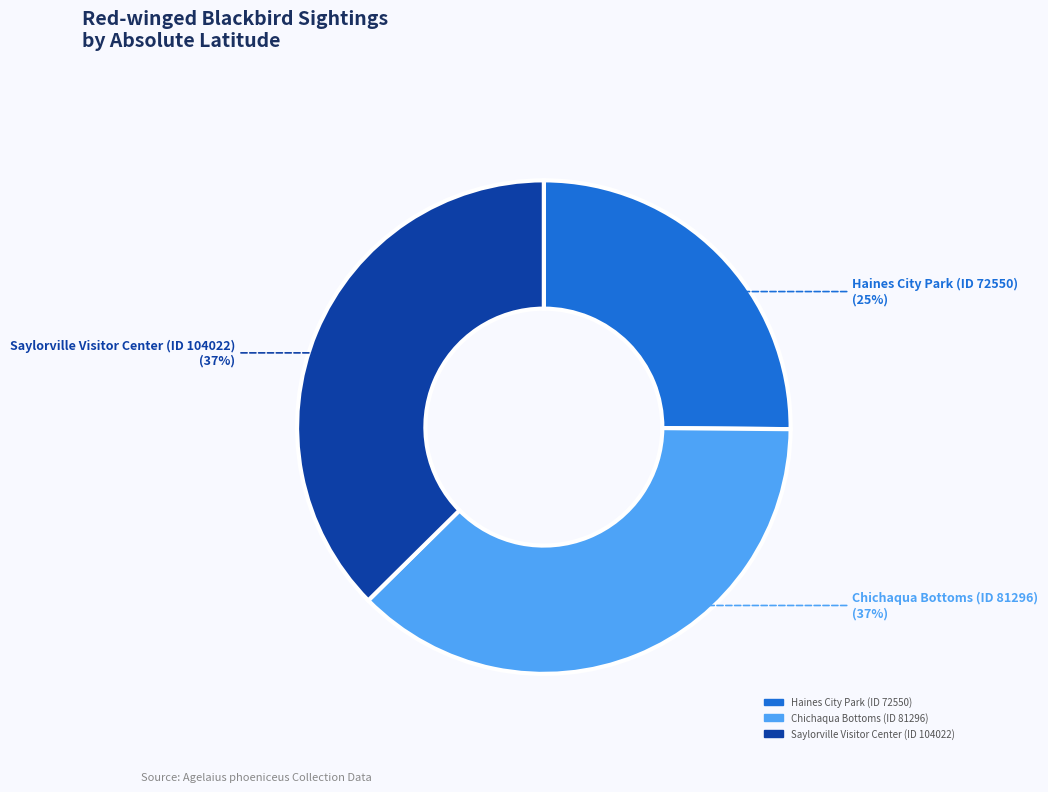

Which category has the smallest portion of the pie?

Haines City Park (ID 72550)